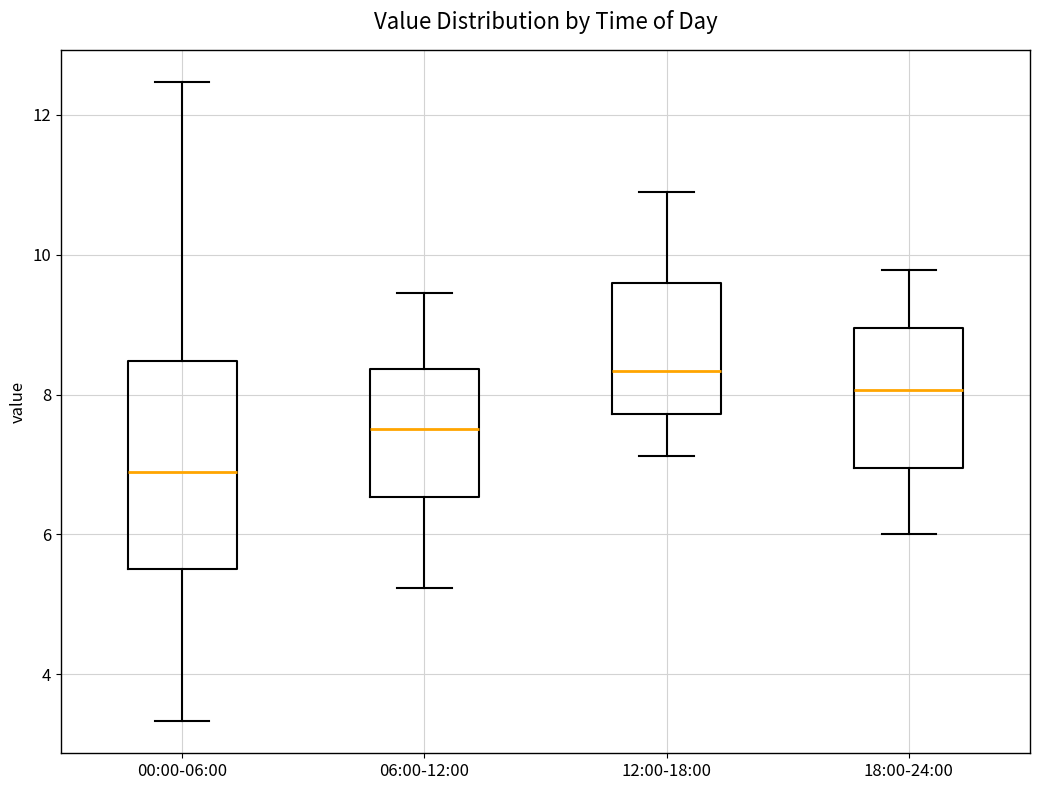

Which box is the tallest, from its lower edge to its upper edge?

00:00-06:00